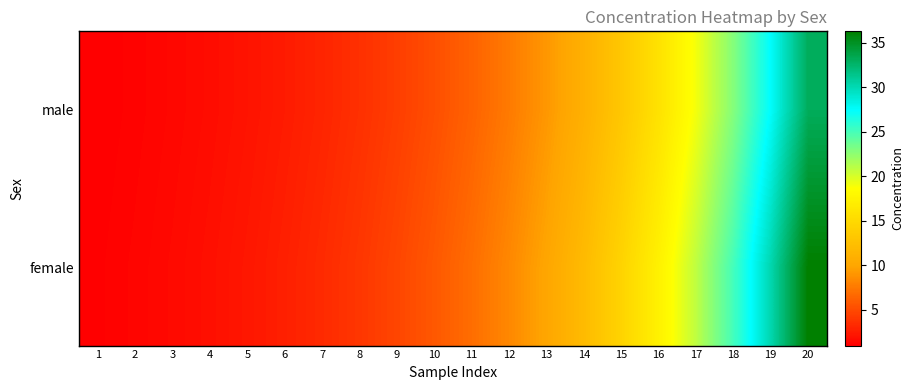

List the series in order of their peak value, lowest first.

male, female